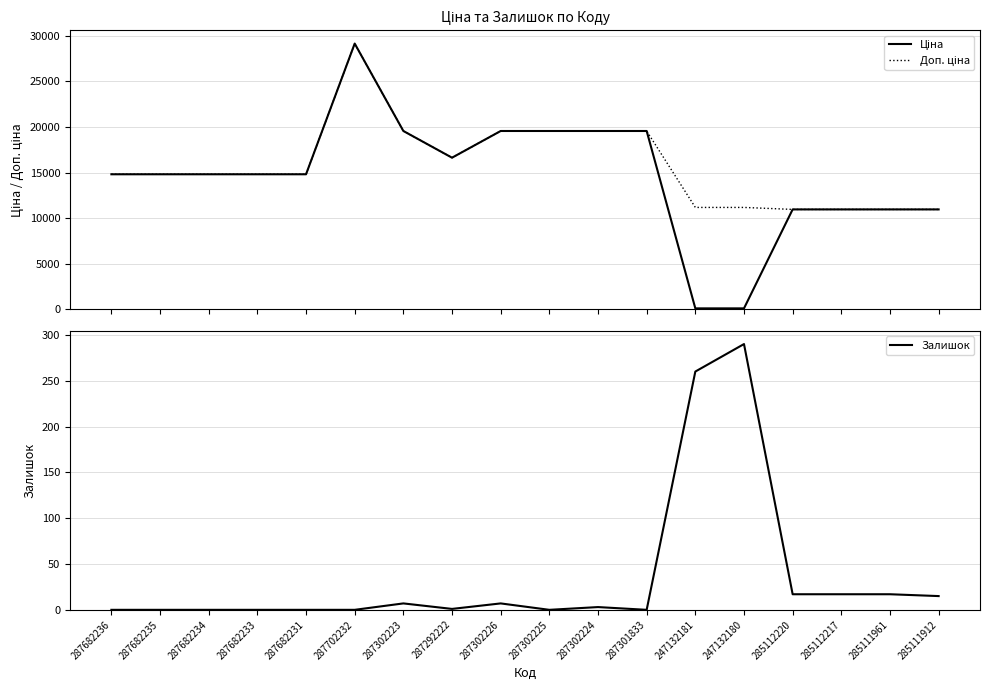

Reading left to right, extract all data points from this chart.

Ціна: 287682236=14817.6	287682235=14817.6	287682234=14817.6	287682233=14817.6	287682231=14817.6	287702232=29152.3	287302223=19564.9	287292222=16636.8	287302226=19564.9	287302225=19564.9	287302224=19564.9	287301833=19564.9	247132181=111.8	247132180=111.8	285112220=10964.4	285112217=10964.4	285111961=10964.4	285111912=10964.4
Доп. ціна: 287682236=14817.6	287682235=14817.6	287682234=14817.6	287682233=14817.6	287682231=14817.6	287702232=29152.3	287302223=19564.9	287292222=16636.8	287302226=19564.9	287302225=19564.9	287302224=19564.9	287301833=19564.9	247132181=11182.0	247132180=11182.0	285112220=10964.4	285112217=10964.4	285111961=10964.4	285111912=10964.4
Залишок: 287682236=0.0	287682235=0.0	287682234=0.0	287682233=0.0	287682231=0.0	287702232=0.0	287302223=7.0	287292222=1.0	287302226=7.0	287302225=0.0	287302224=3.0	287301833=0.0	247132181=260.0	247132180=290.0	285112220=17.0	285112217=17.0	285111961=17.0	285111912=15.0